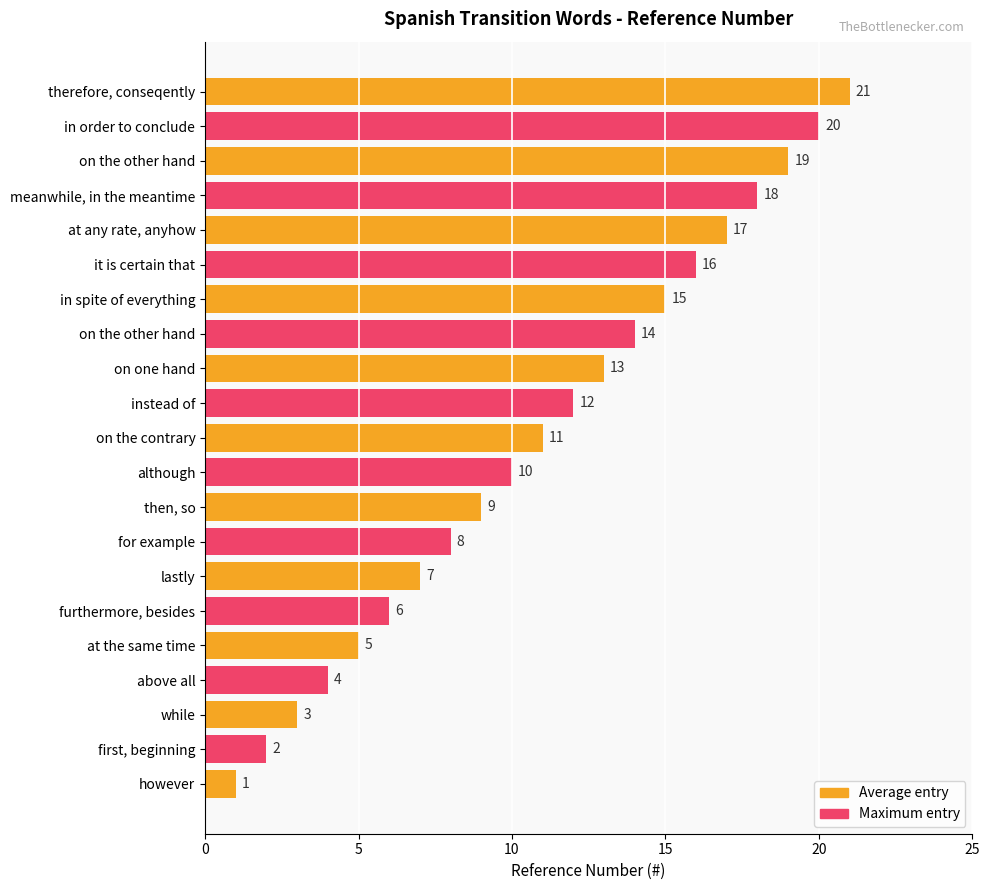

The chart shows a value of 6 at at any rate, anyhow. True or false?

False